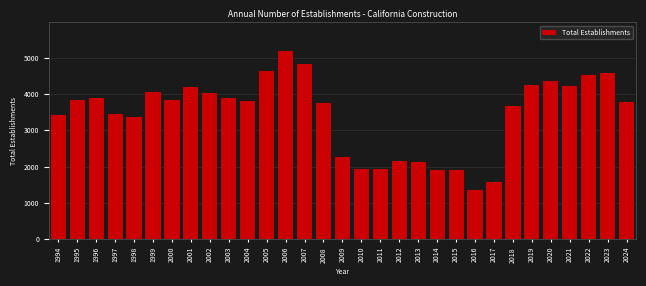

What is the value of the 19th bar from the left?

2166